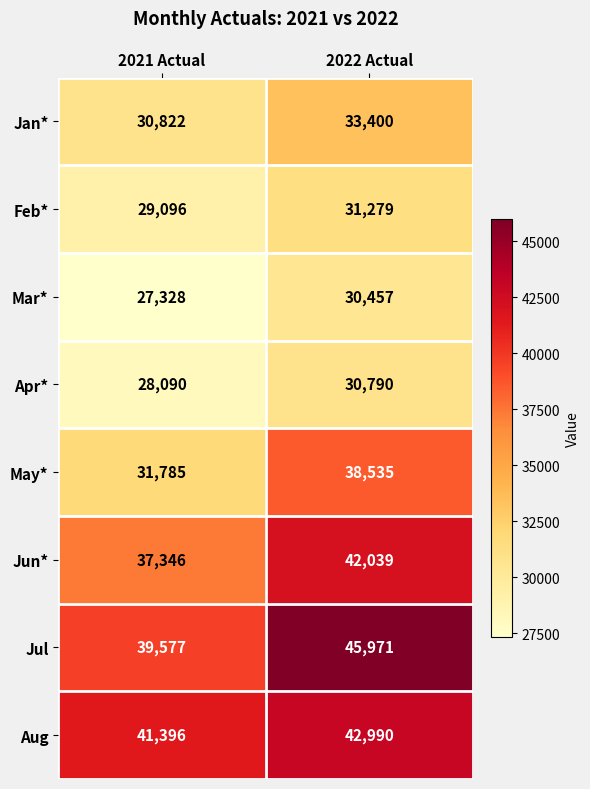

Which series has the largest total across all categories?

Jul